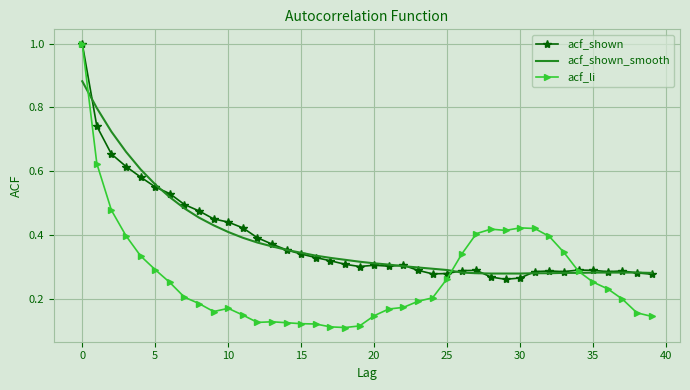

What is the maximum value shown in the chart?

1.0